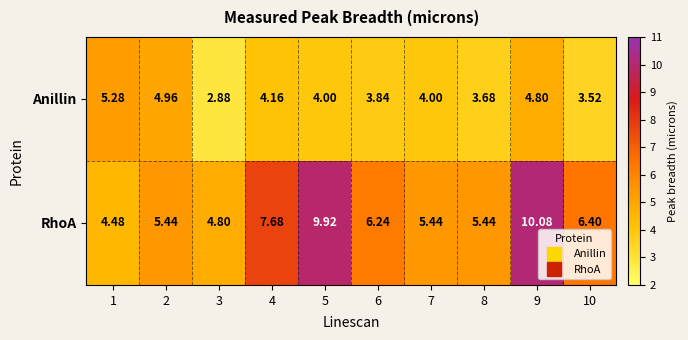

Which series has the largest range (max minus min)?

RhoA